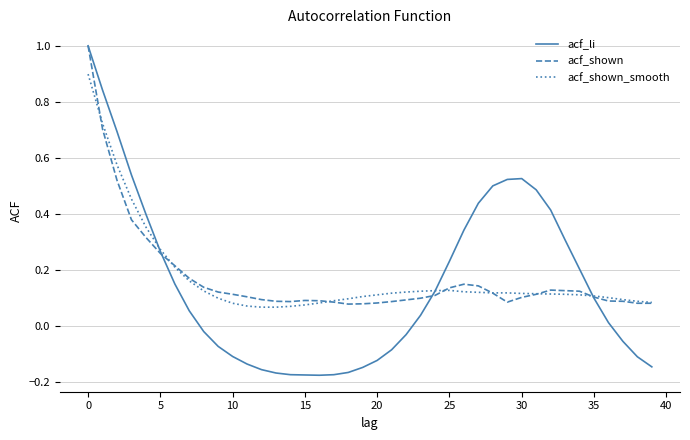

Which series has the largest range (max minus min)?

acf_li